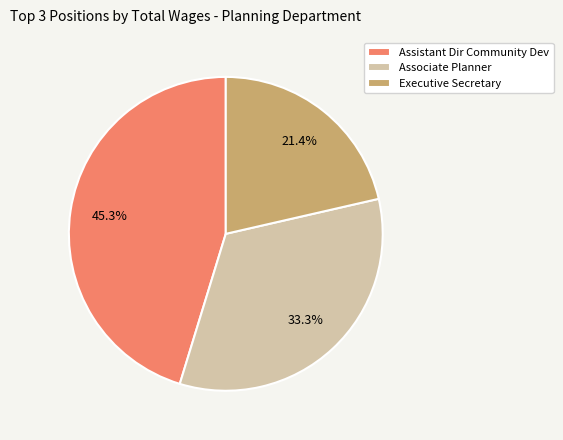

To the nearest percent, what is the difference between the Associate Planner and Executive Secretary slice percentages?

12%